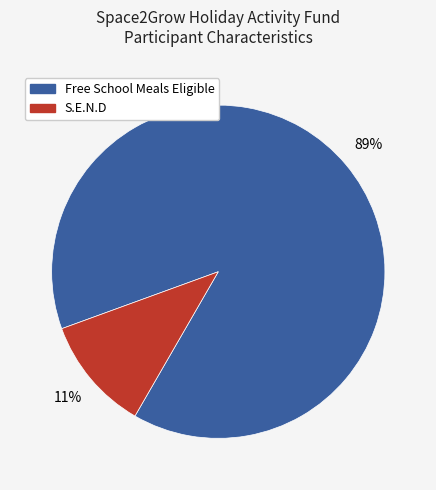

What percentage is the S.E.N.D slice, to the nearest percent?

11%